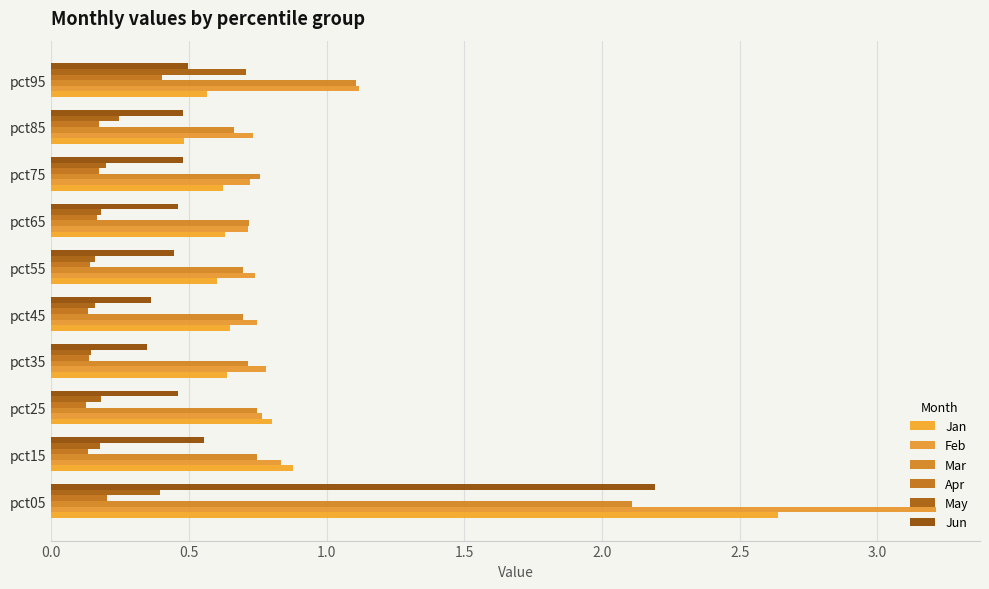

At how many categories does at least one series exceed 1?

2